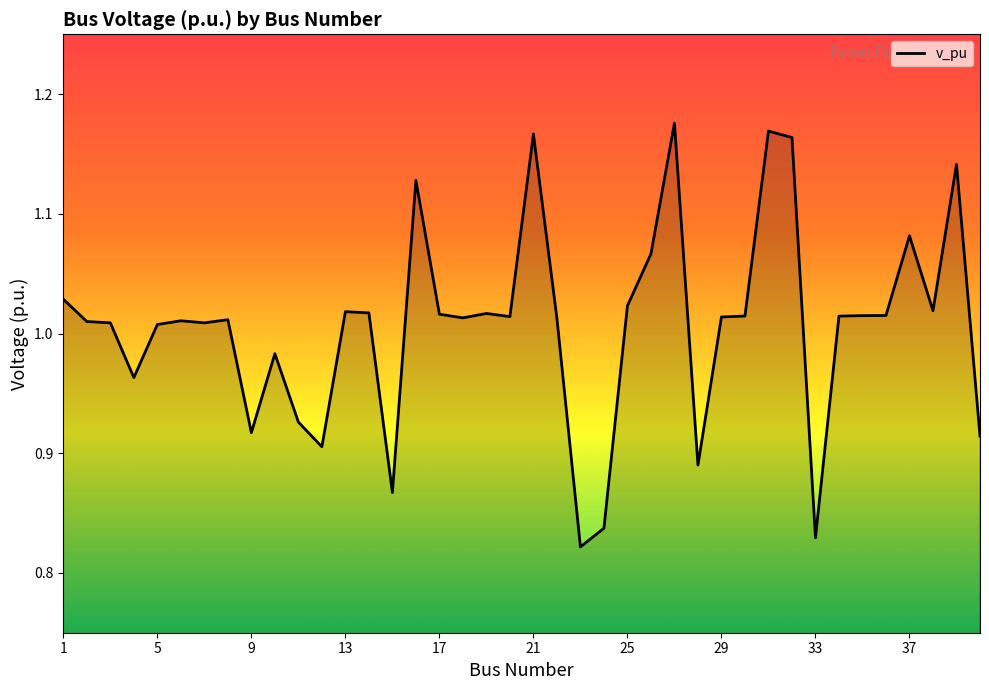

At which label does the data first exceed 1?

1